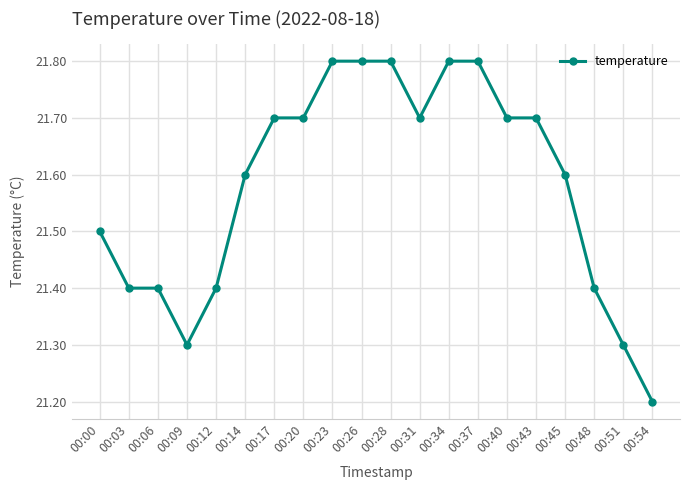

Between 00:03 and 00:51, which is larger?

00:03